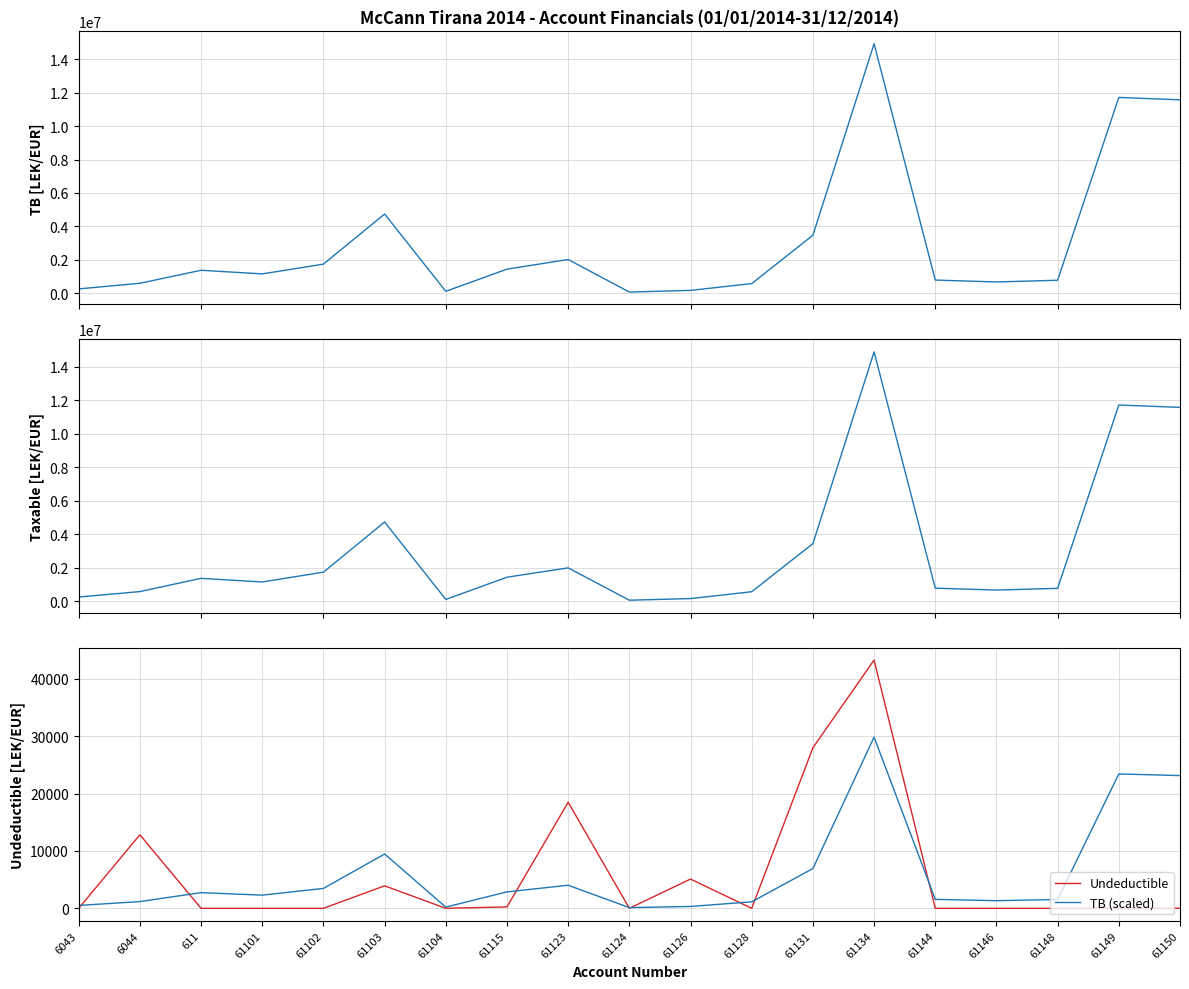

Is the value of Undeductible at 61131 greater than the value of Taxable at 61148?

No